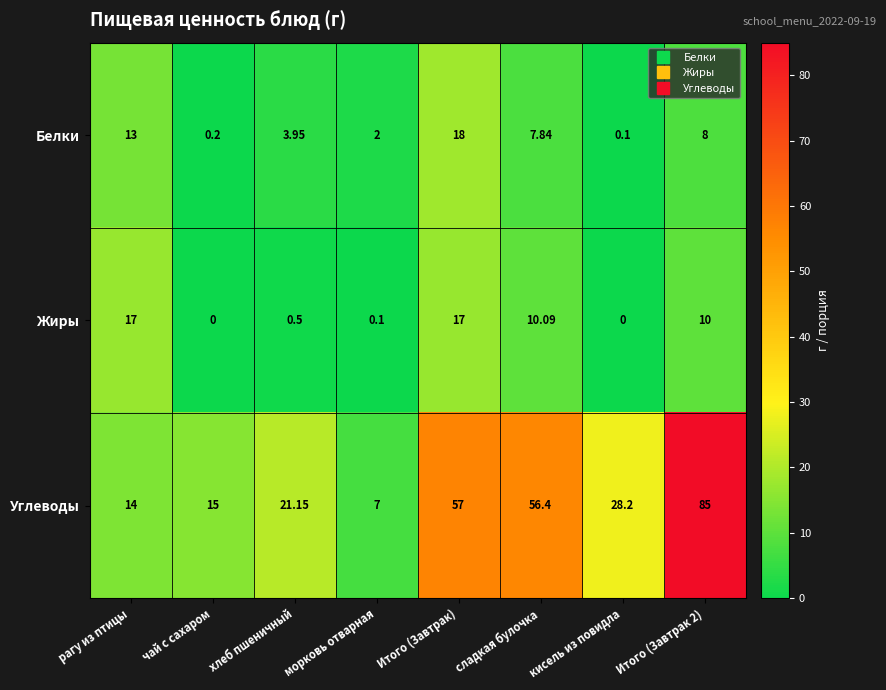

Where does the Углеводы series first go above 28?

Итого (Завтрак)